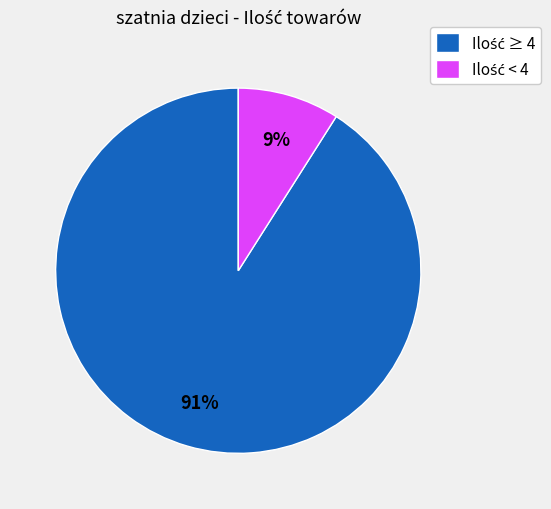

To the nearest percent, what is the average slice percentage?

50%